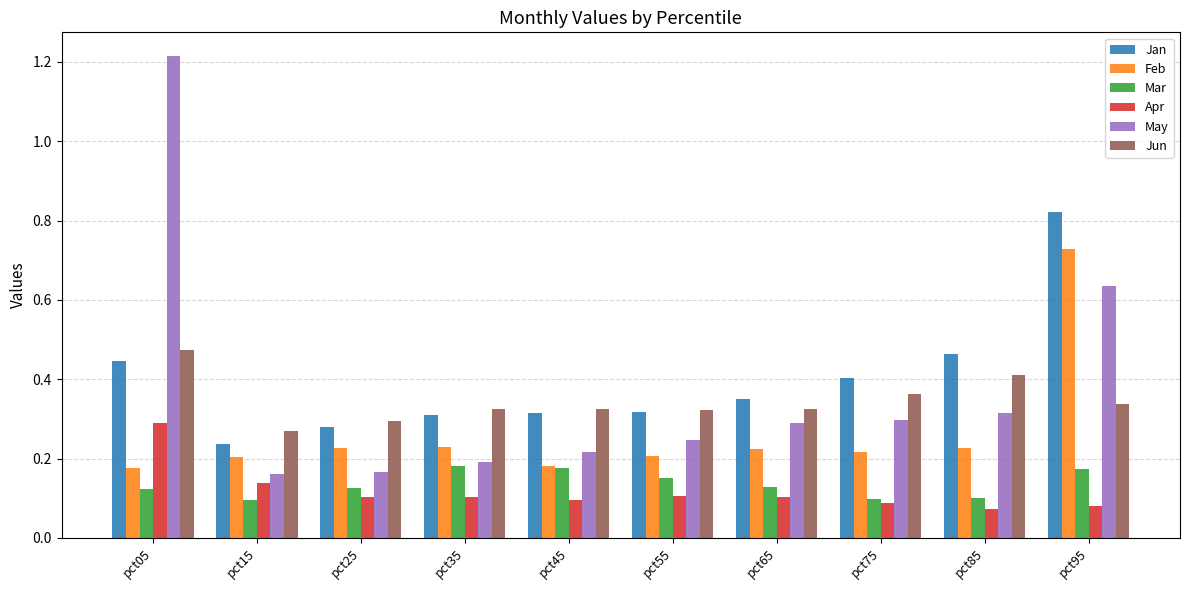

The Jun series shows 0.1 at pct45. True or false?

False